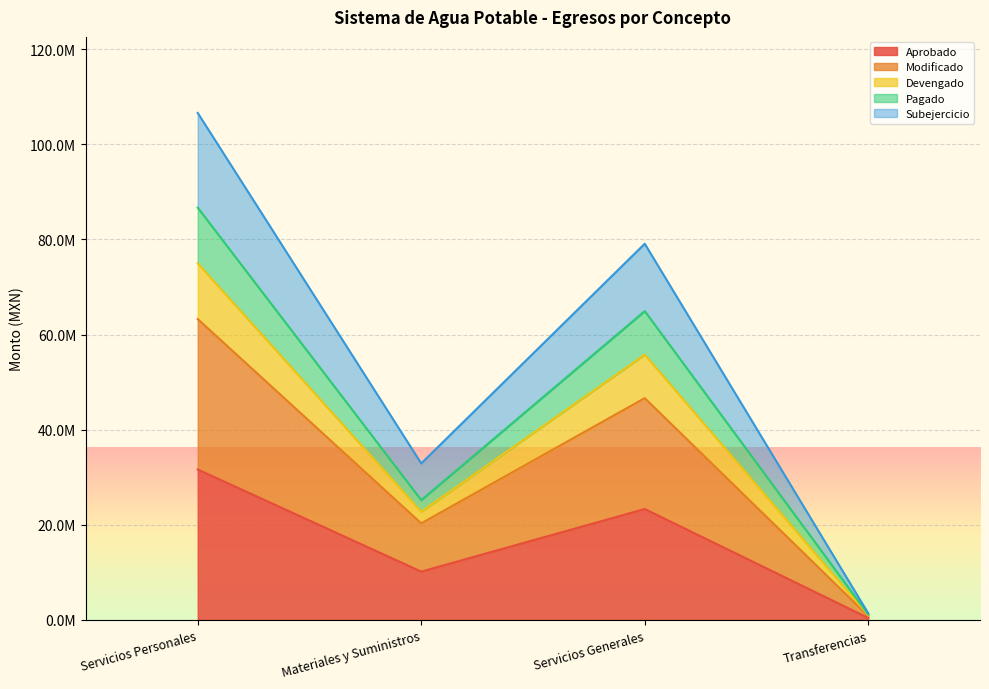

How many series are shown in this chart?

5